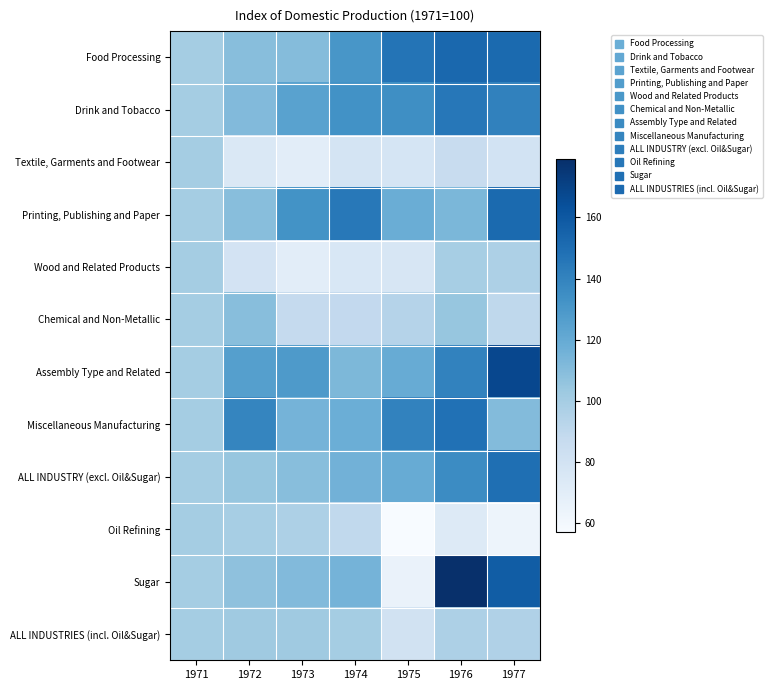

At which category is the sum across all series the highest?

1976